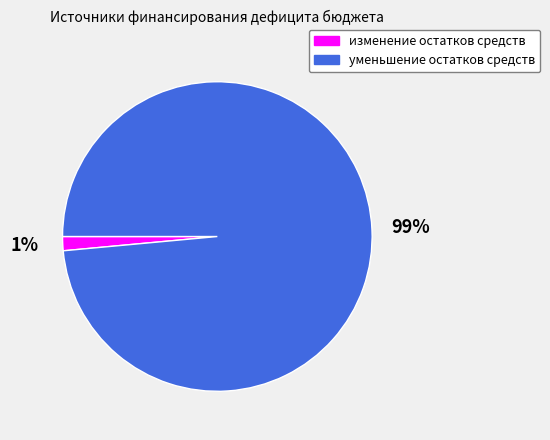

Is there a majority slice in this chart?

Yes